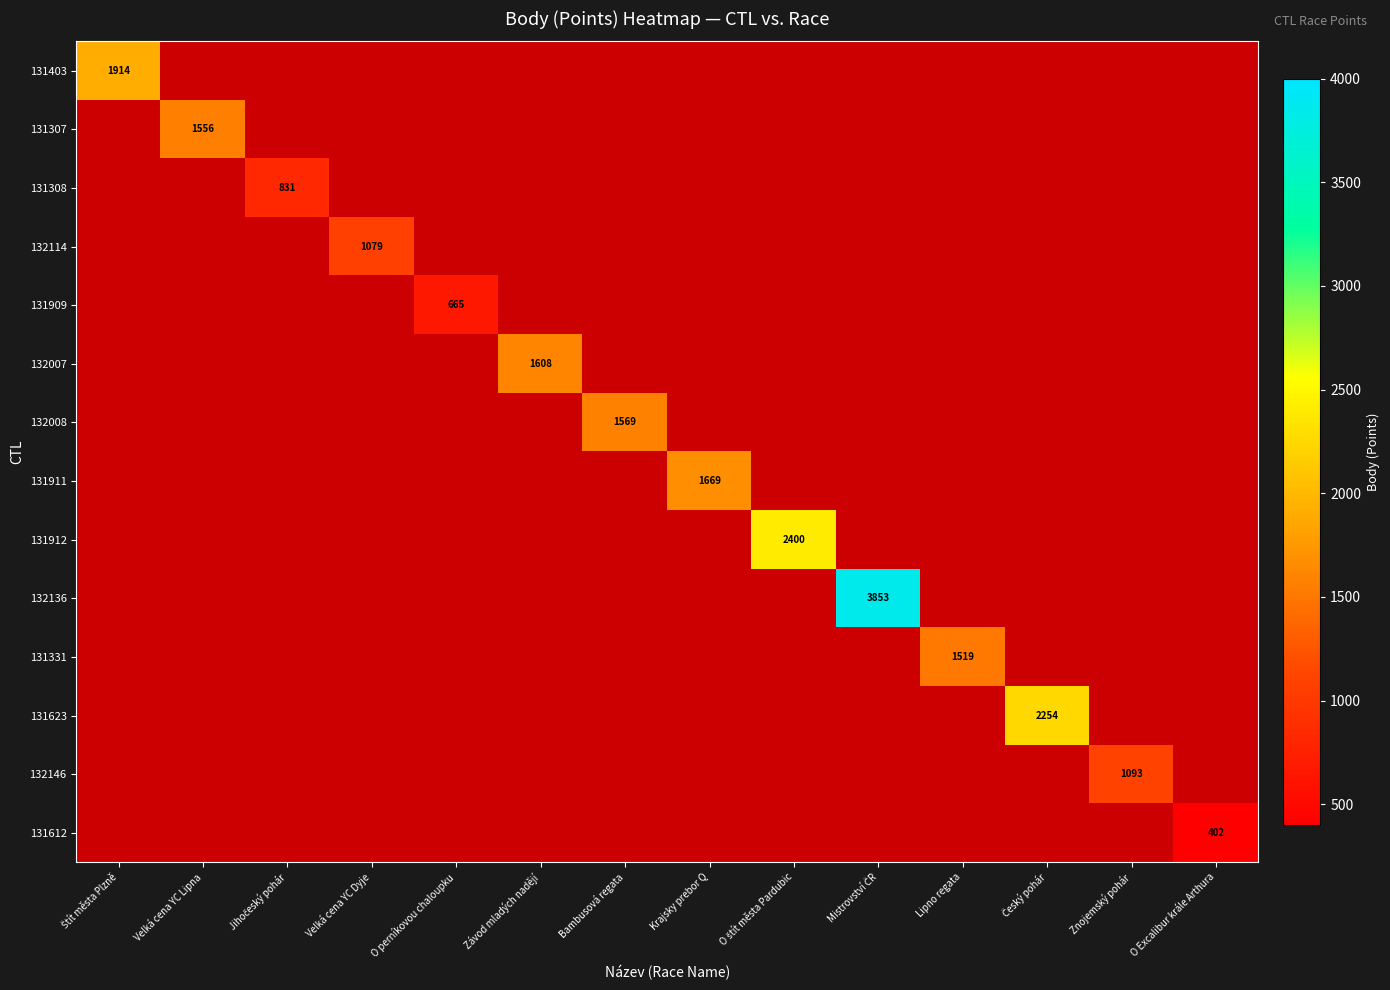

Is it true that 132007 equals 1608 at Závod mladých nadějí?

True